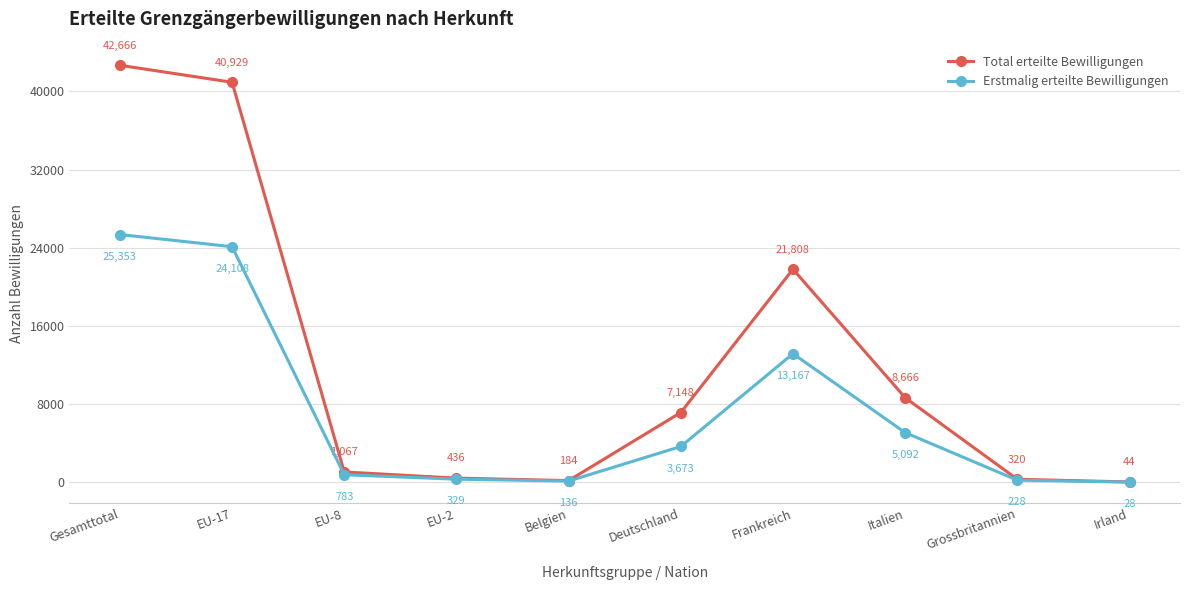

What is the average value of the Total erteilte Bewilligungen series?

12327